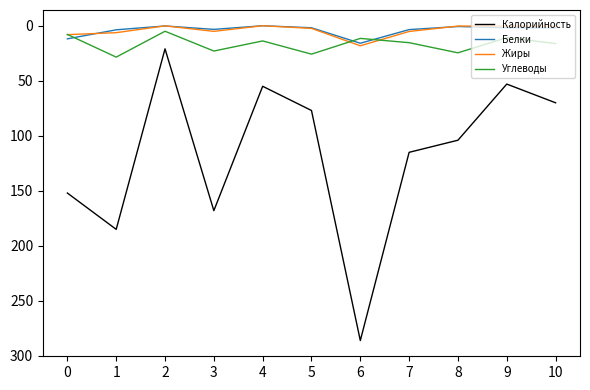

True or false: Жиры and Калорийность intersect in this chart.

False